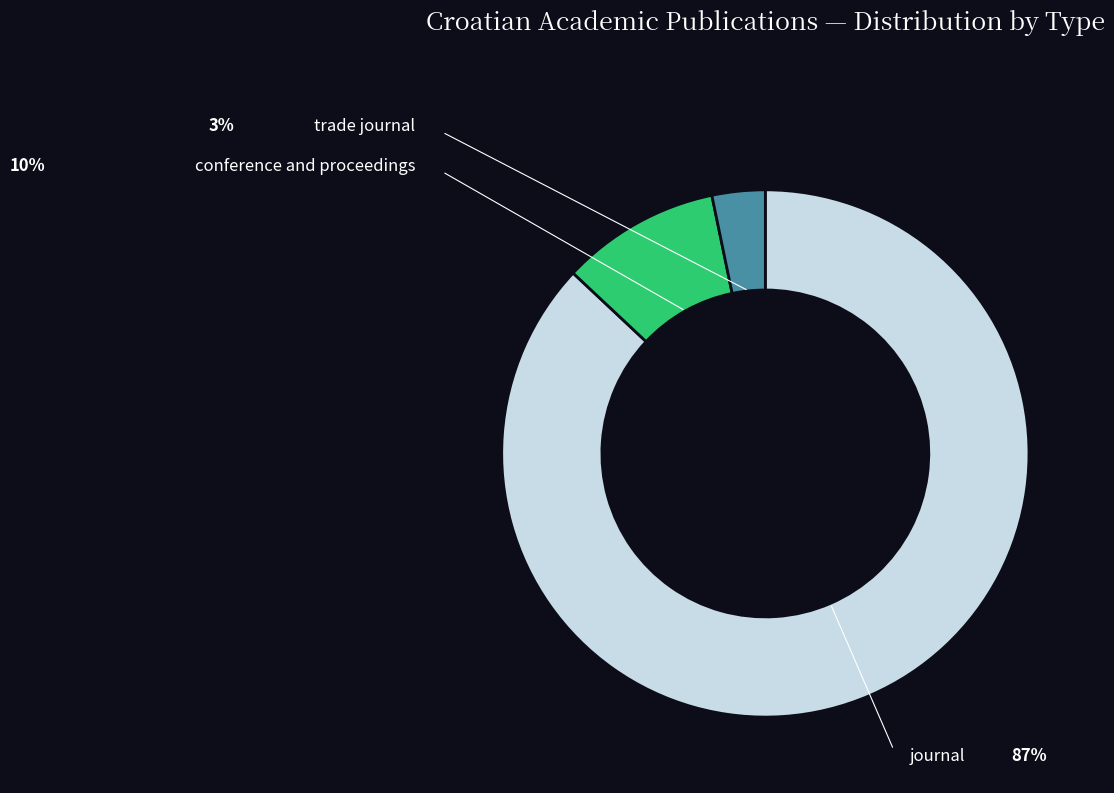

What is the largest slice in the pie chart?

journal